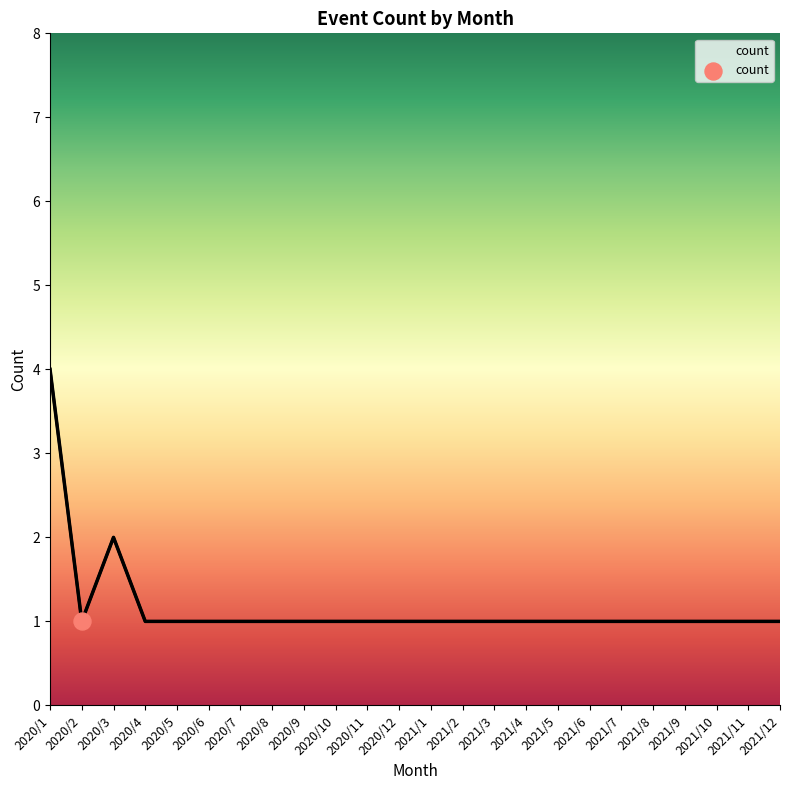

What is the ratio of the value at 2020/10 to the value at 2020/5?

1.0